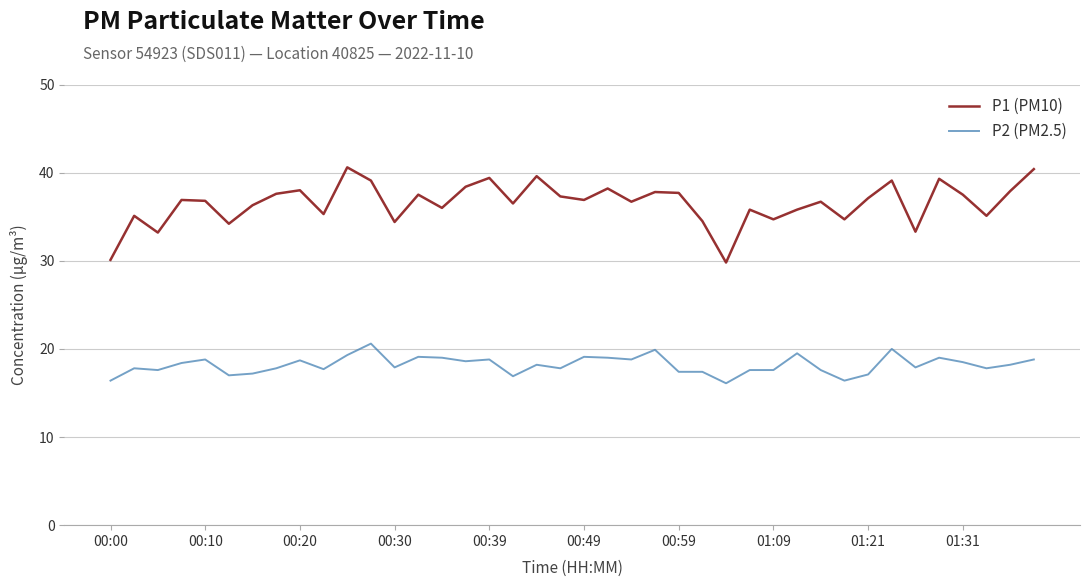

What is the sum of all P1 (PM10) values?

1461.3